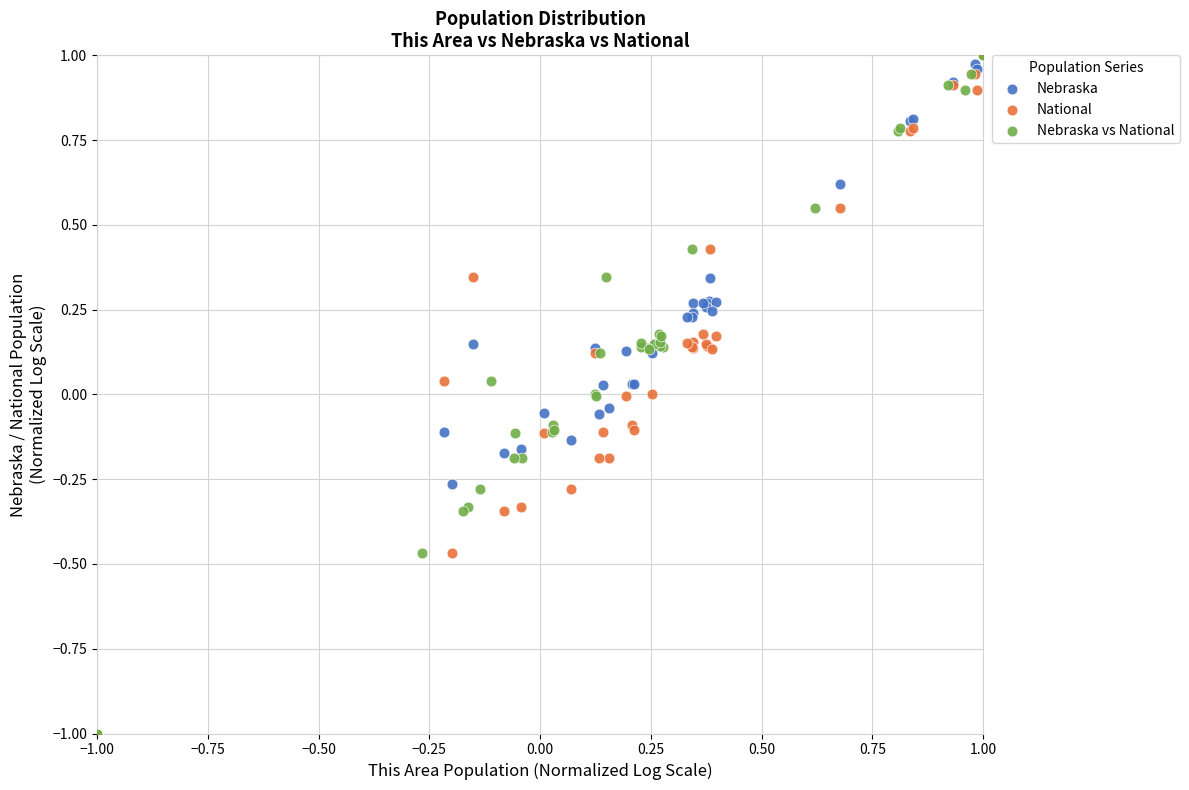

What are all the series names shown in the legend?

Nebraska, National, Nebraska vs National